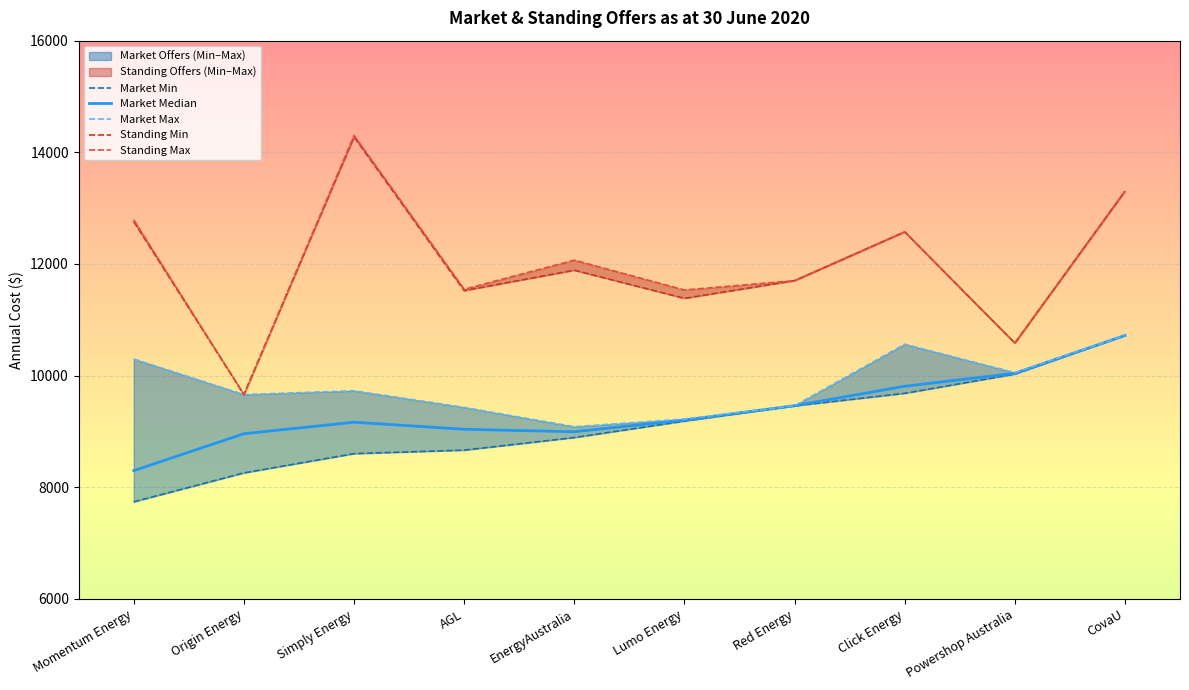

What is the difference between the maximum and minimum values in the Market Median series?

2421.1